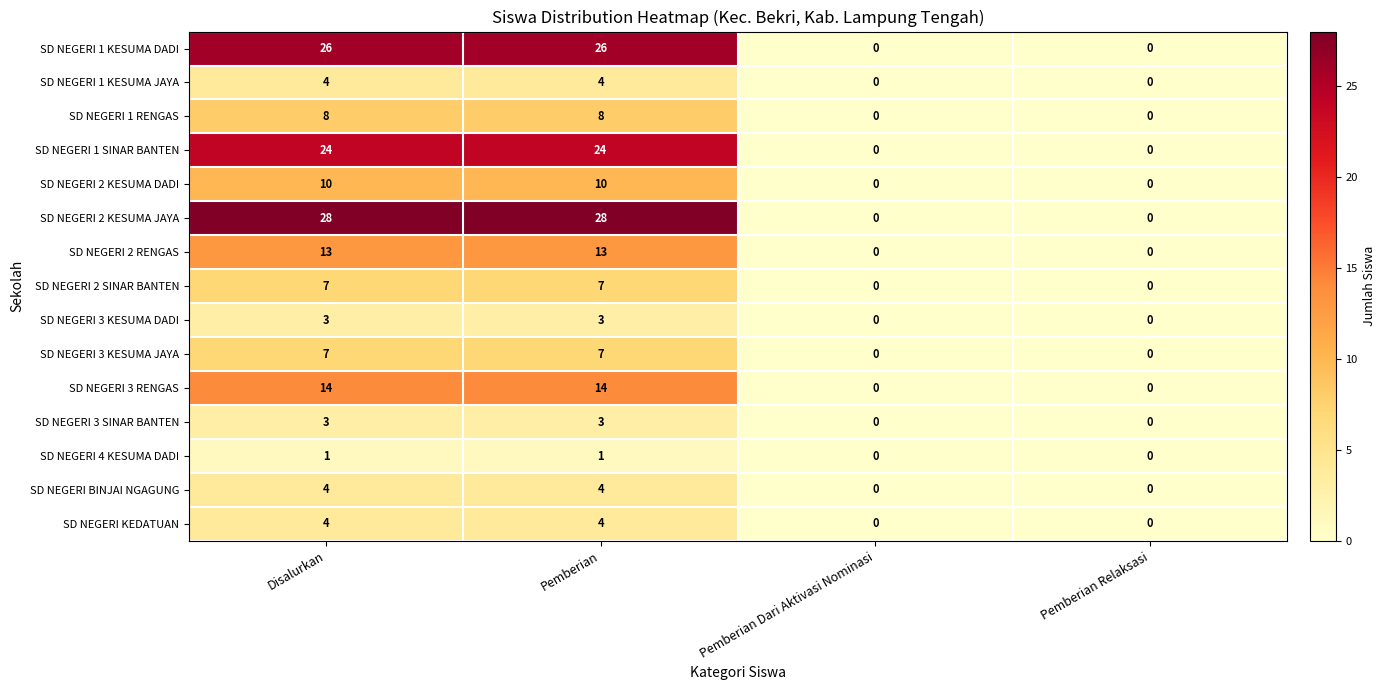

What is the difference between the SD NEGERI KEDATUAN values at Pemberian Relaksasi and Disalurkan?

4